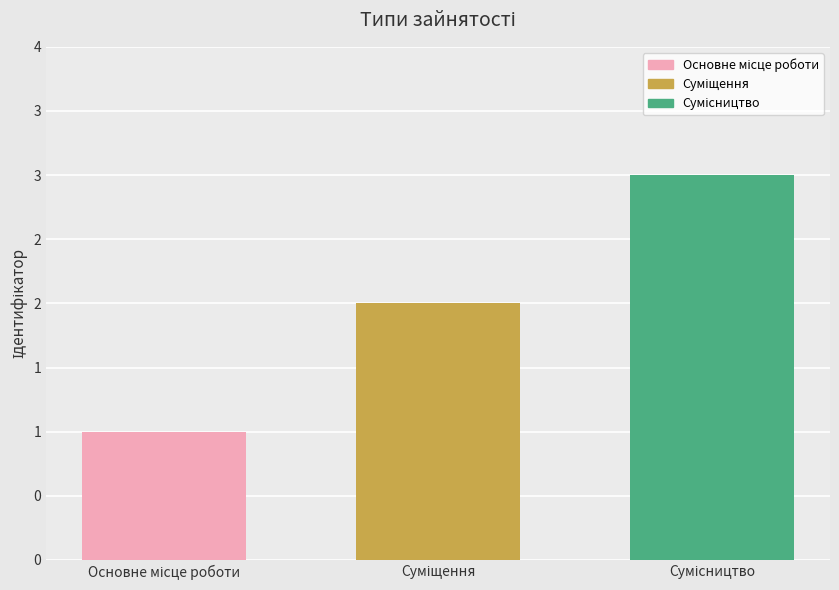

Which label corresponds to the smallest value in the chart?

Основне місце роботи